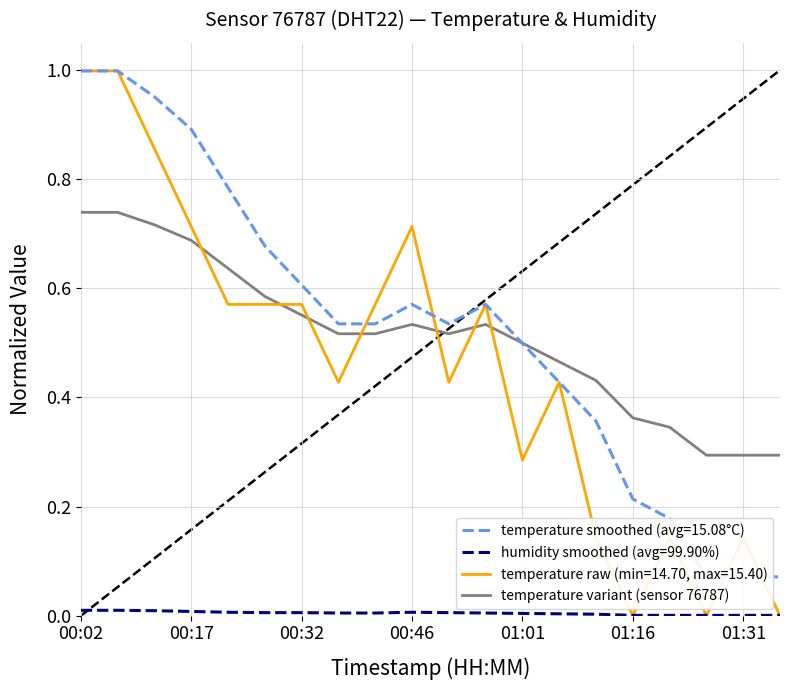

Reading left to right, extract all data points from this chart.

0.7	0.7	0.7	0.7	0.6	0.6	0.6	0.5	0.5	0.5	0.5	0.5	0.5	0.5	0.4	0.4	0.3	0.3	0.3	0.3